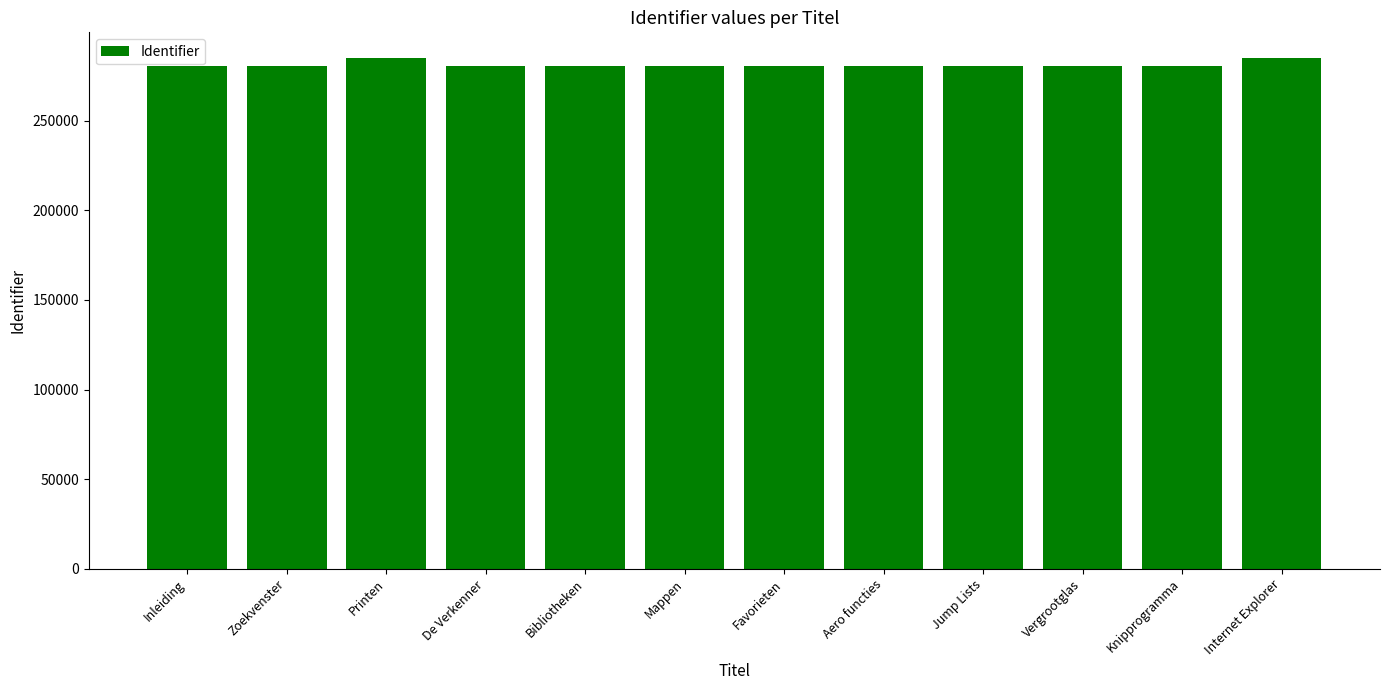

How many bars are there in total?

12